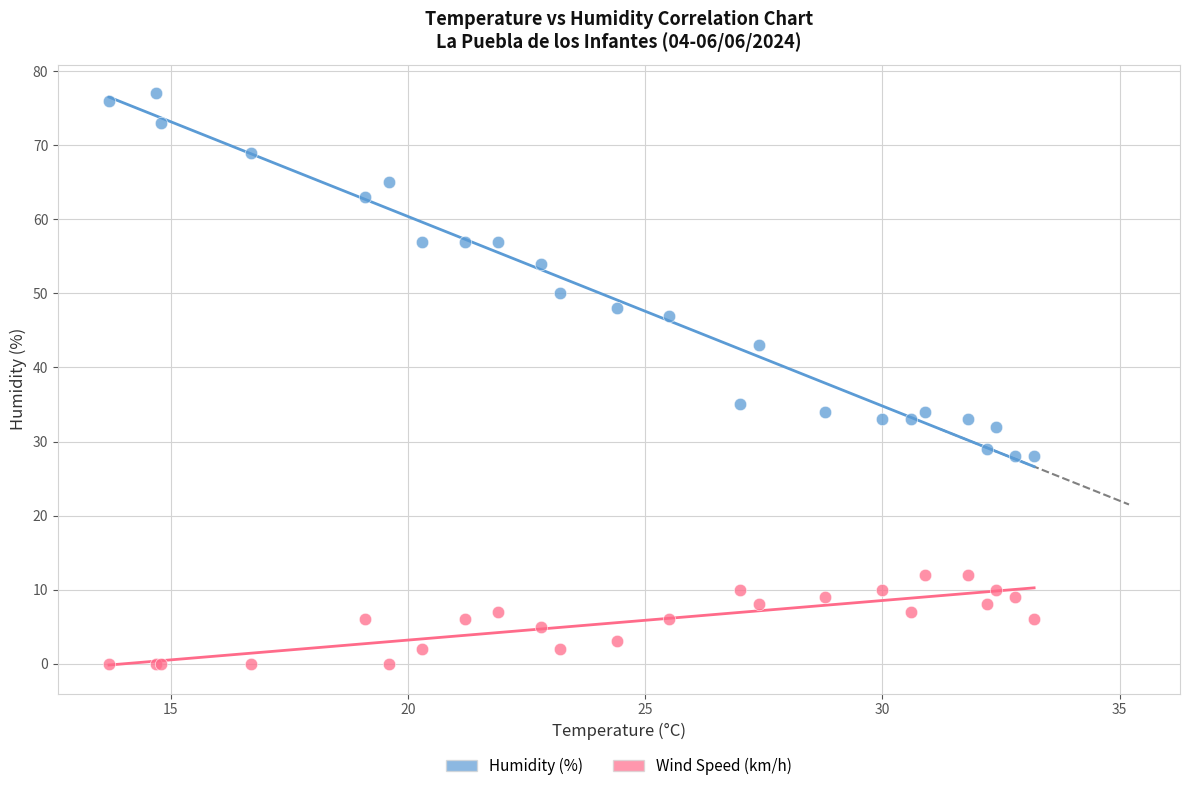

Across all series, what Y value is closest to 38?

35